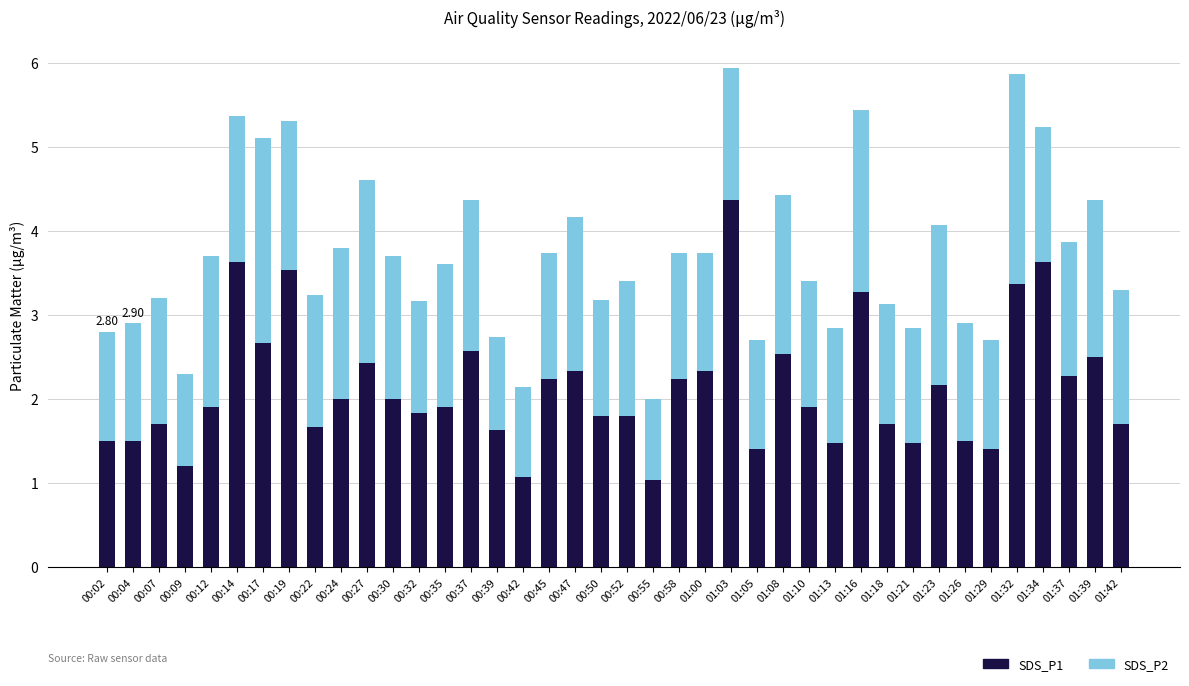

What is the difference between the maximum and minimum values in the SDS_P1 series?

3.3